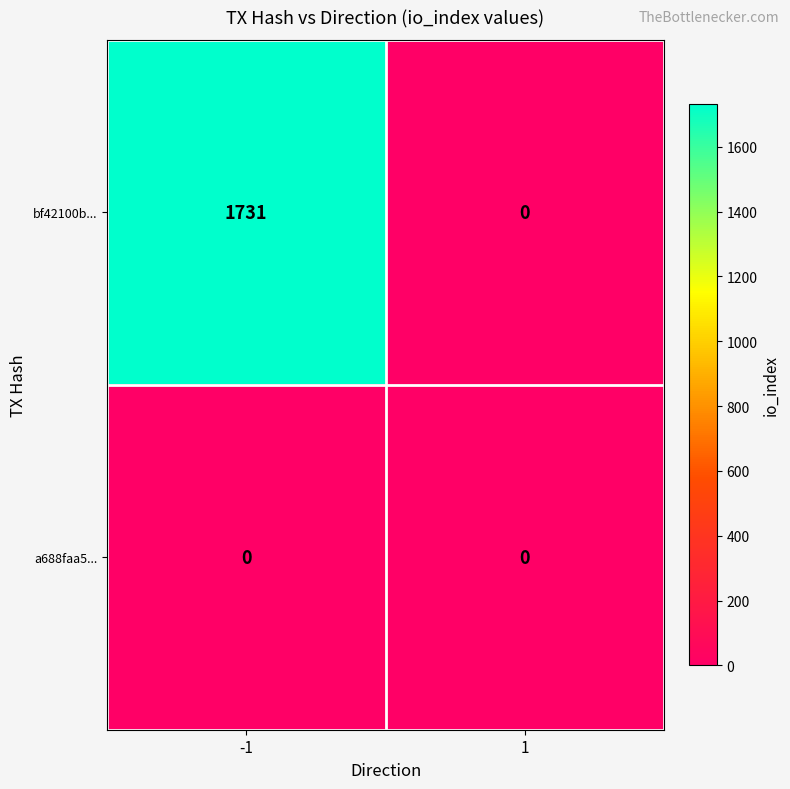

True or false: bf42100b... has a value of 1731 at -1.

True